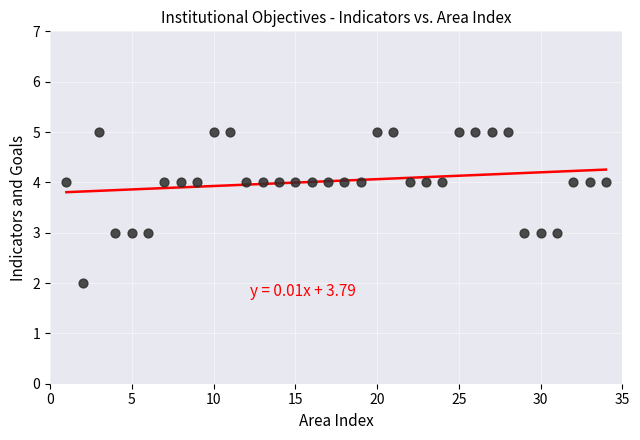

What is the range of Y values (max minus min)?

3